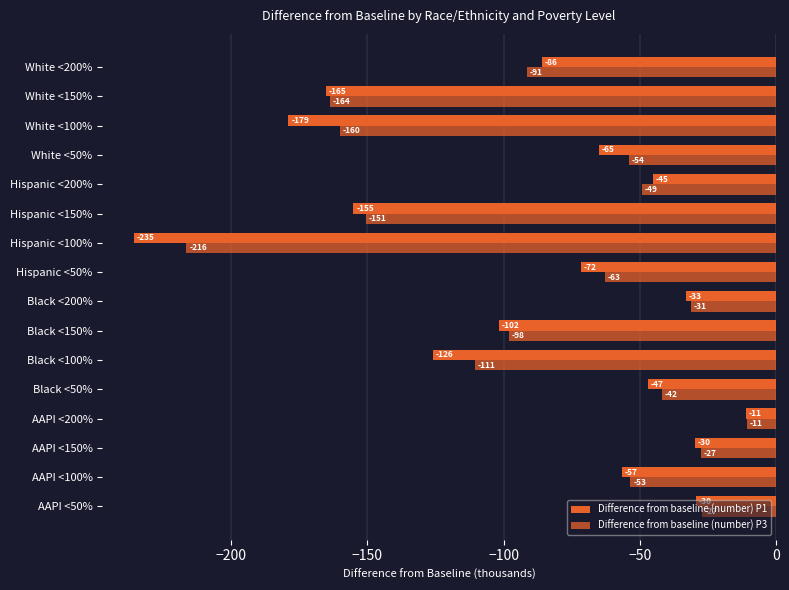

What position from the left is White <50%?

13